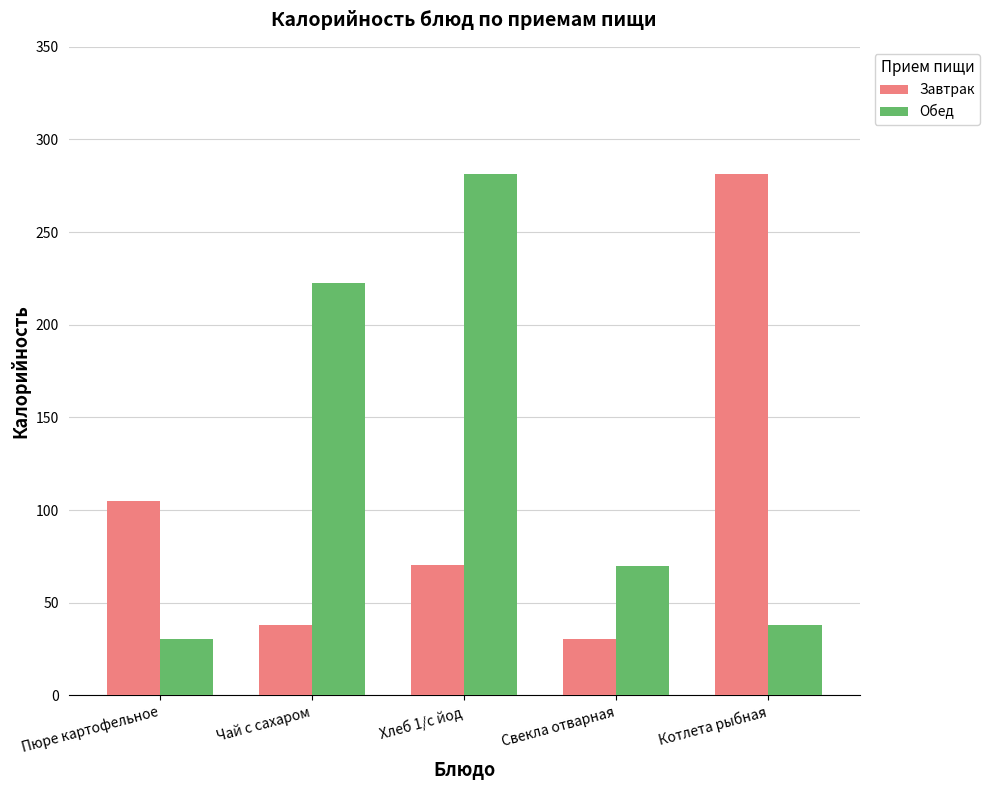

What is the difference between the highest and lowest values at Свекла отварная?

39.4